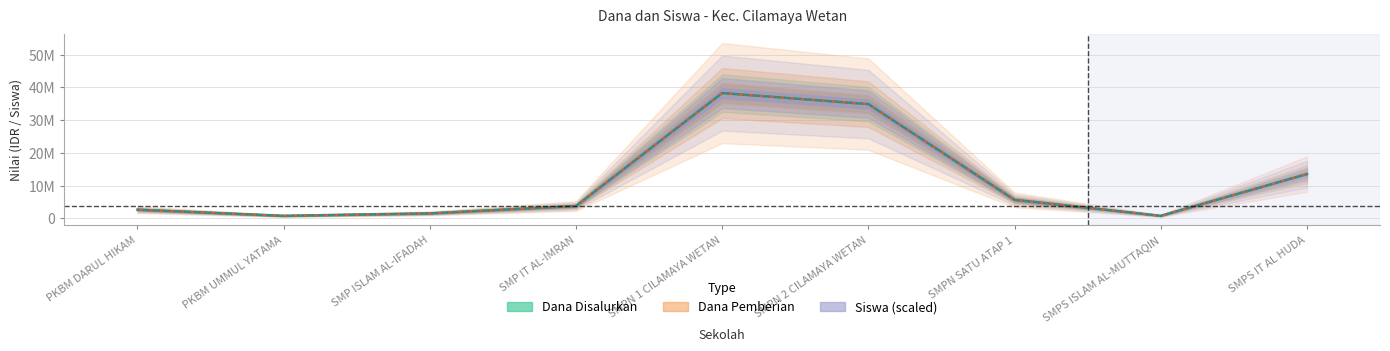

What is the average value of the Dana Pemberian series?

11291667